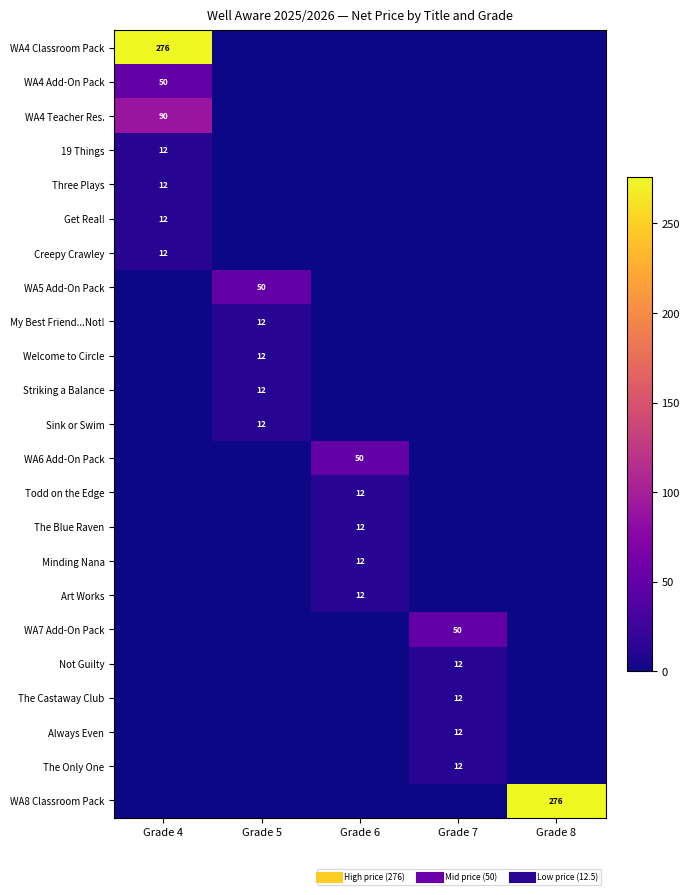

Is it true that The Blue Raven equals 5.5 at Grade 7?

False